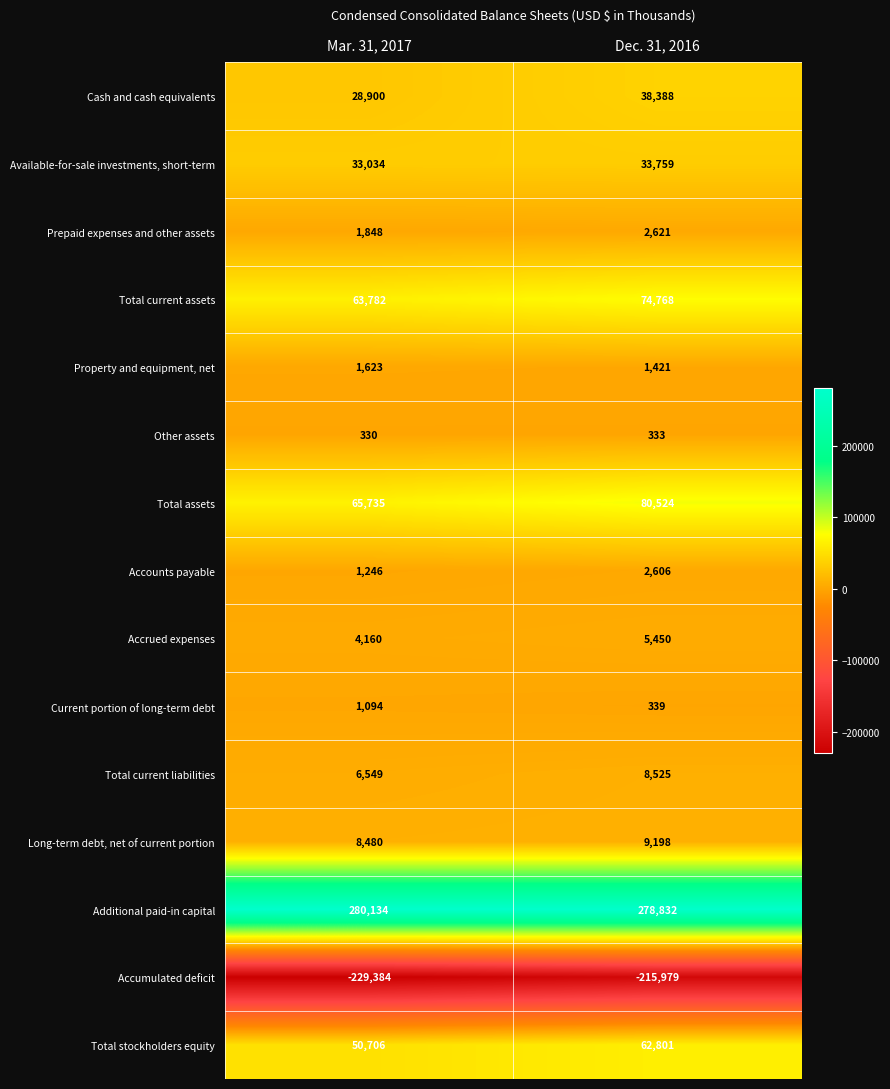

What is the difference between the maximum and minimum values in the Current portion of long-term debt series?

755